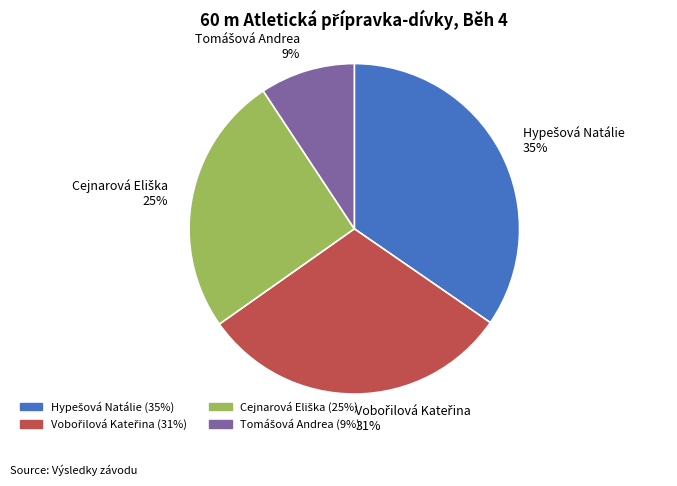

How many slices are in this pie chart?

4